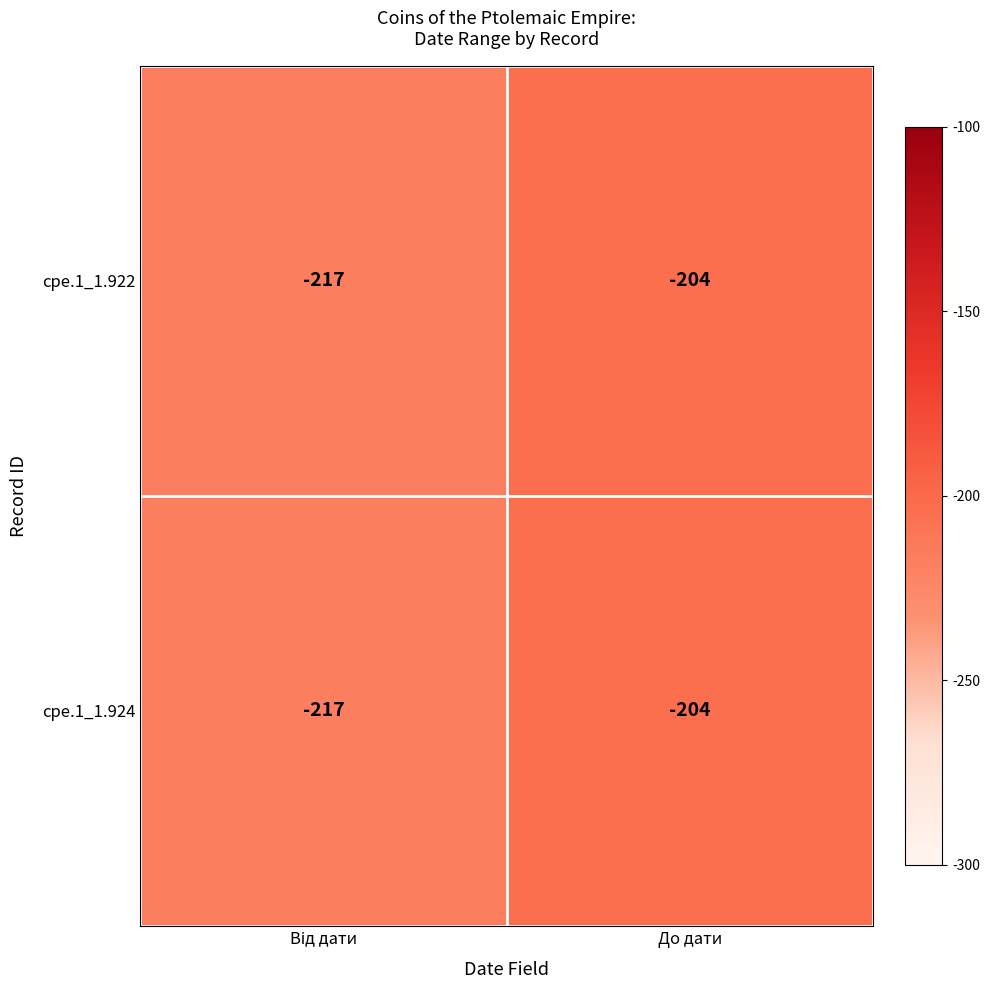

What is the difference between the maximum and minimum values in the cpe.1_1.922 series?

13